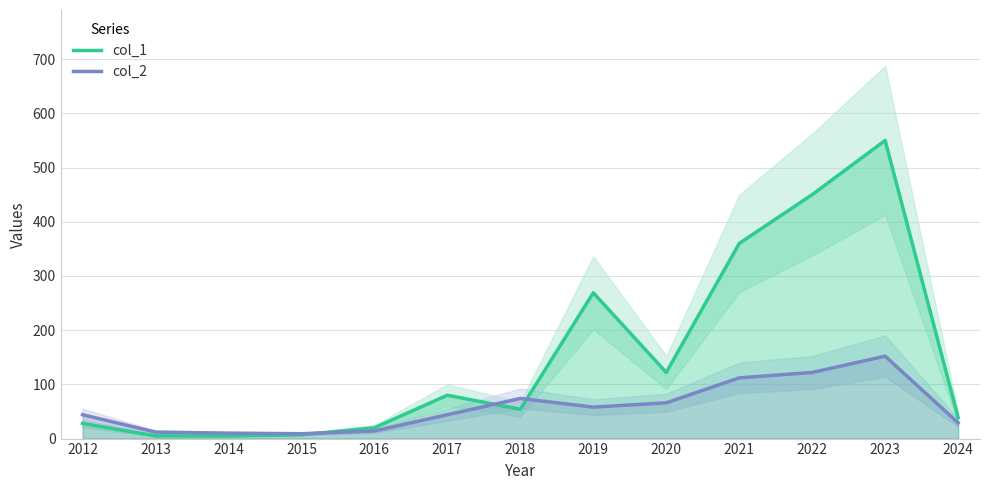

At which label does col_1 reach its minimum?

2013